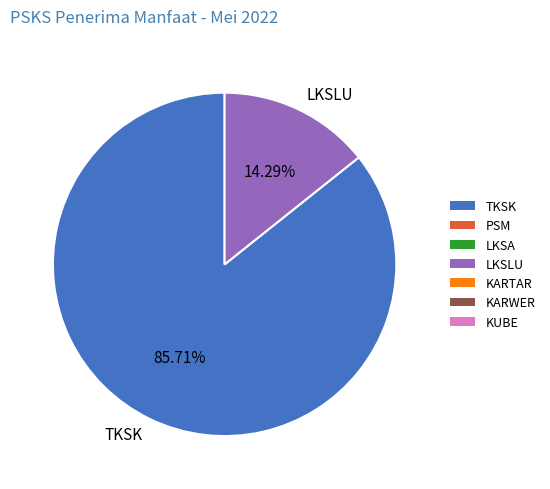

Rank the categories by value from lowest to highest.

LKSLU, TKSK